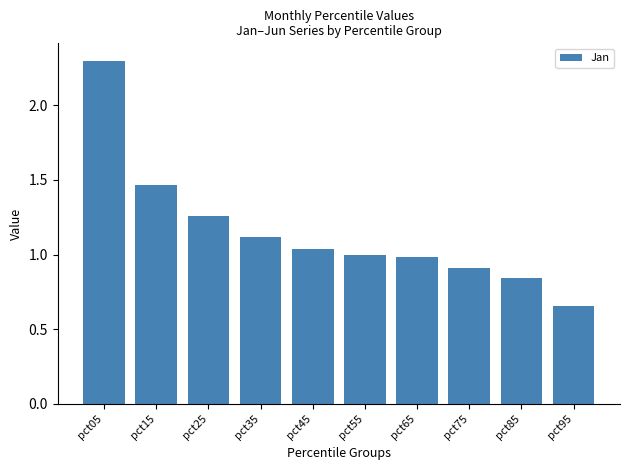

At which label does the data first exceed 1?

pct05